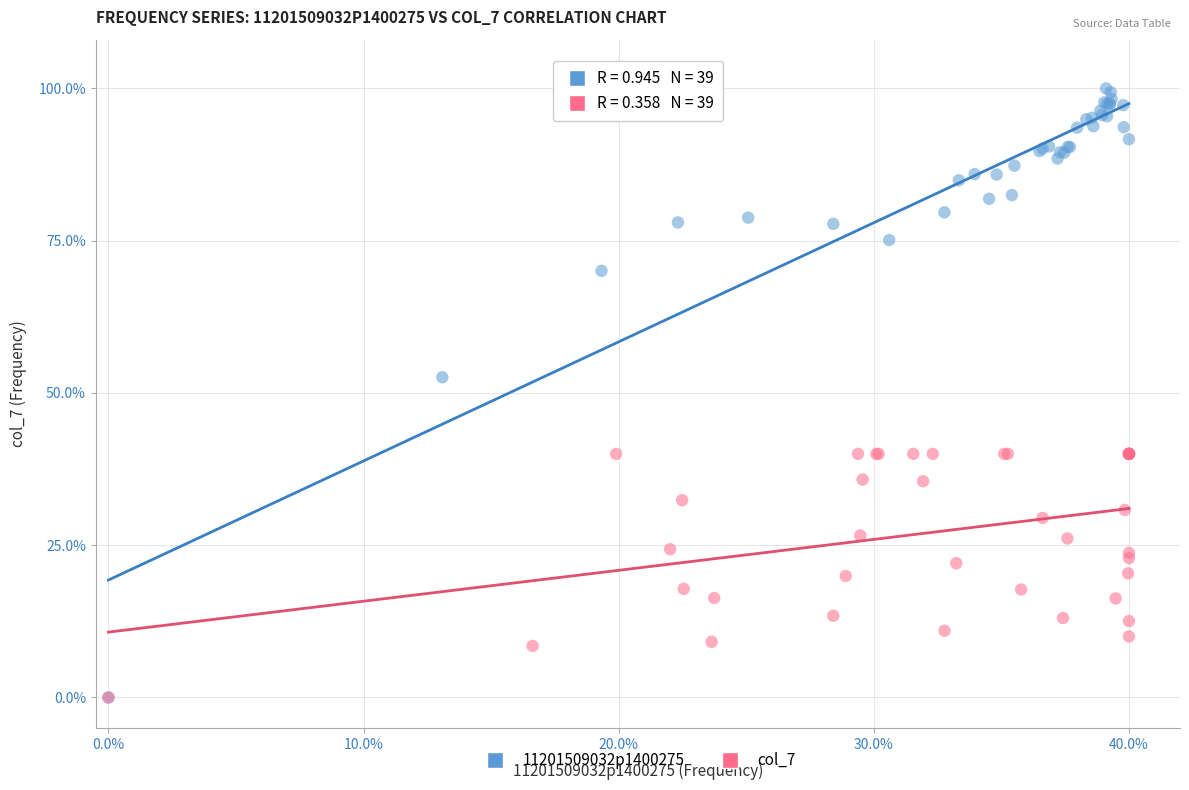

What are all the series names shown in the legend?

11201509032p1400275, col_7